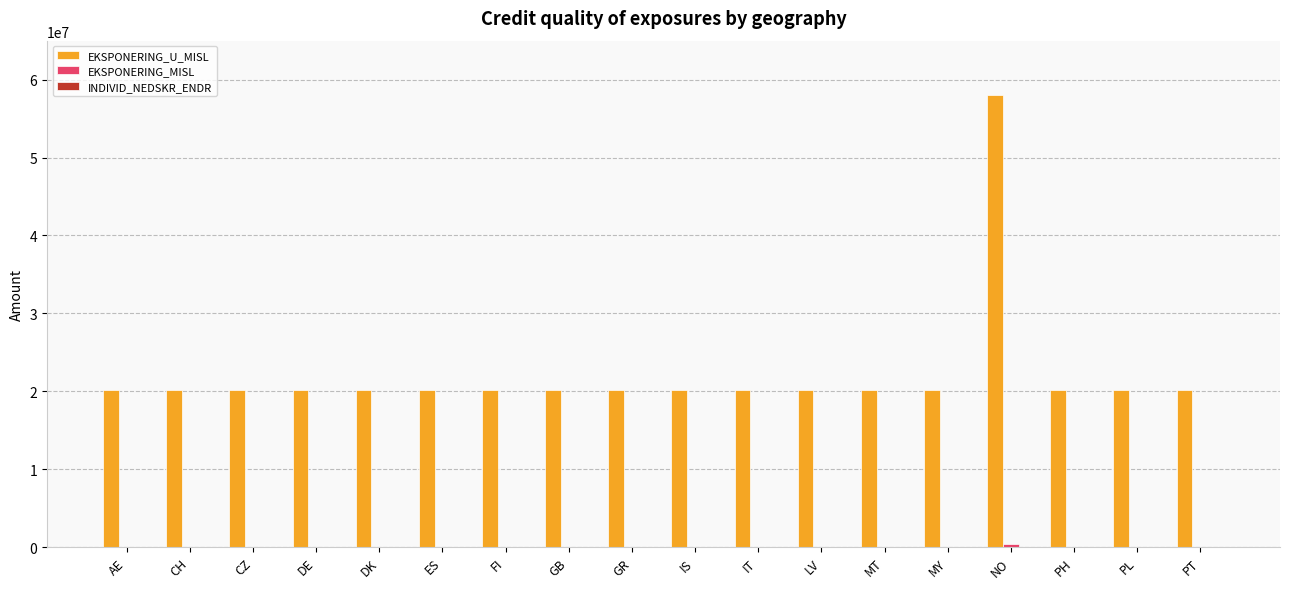

Which series has the largest total across all categories?

EKSPONERING_U_MISL